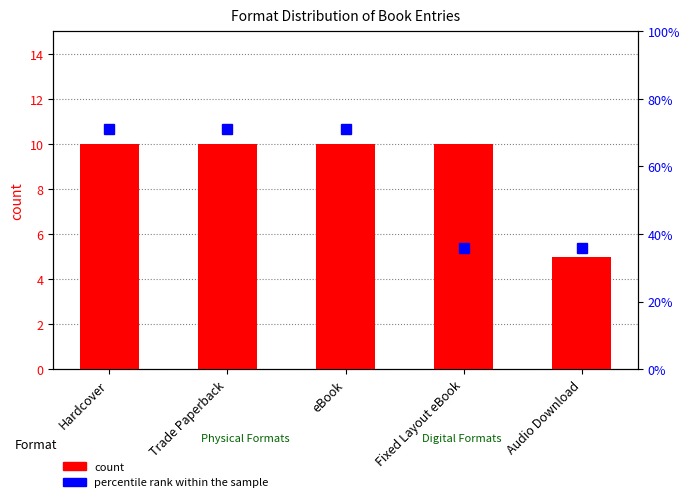

Reading right to left, what are all the values shown in this chart?

count: Audio Download=5	Fixed Layout eBook=10	eBook=10	Trade Paperback=10	Hardcover=10
percentile rank within the sample: Audio Download=36	Fixed Layout eBook=36	eBook=71	Trade Paperback=71	Hardcover=71